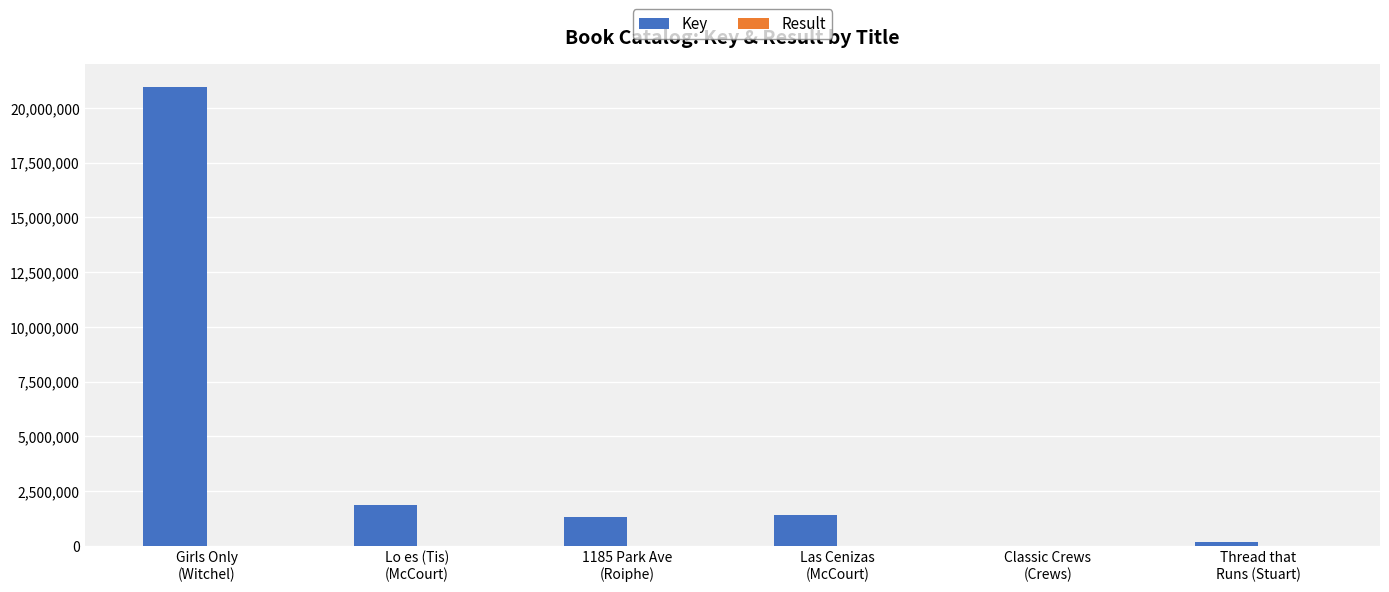

What is the highest value of the Key series?

20943403